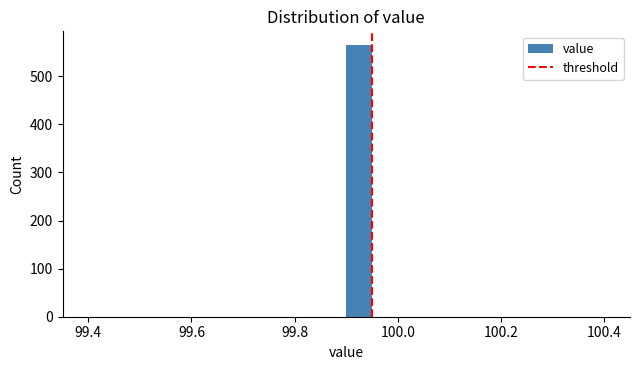

Read against the x-axis, roughly where is the centre of the tallest bar?

99.92